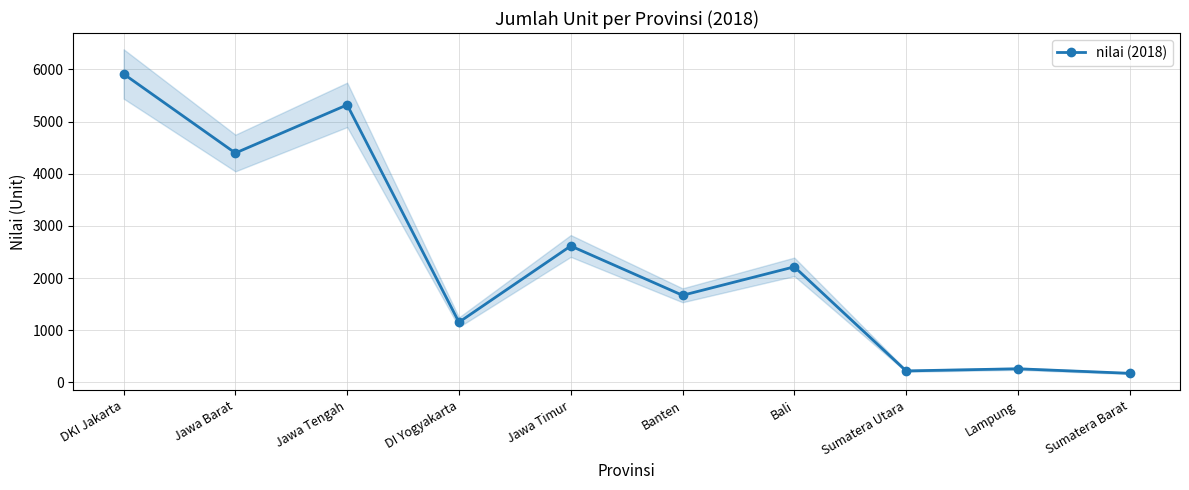

Reading left to right, what are all the values shown in this chart?

5914	4397	5321	1153	2615	1669	2215	219	260	173